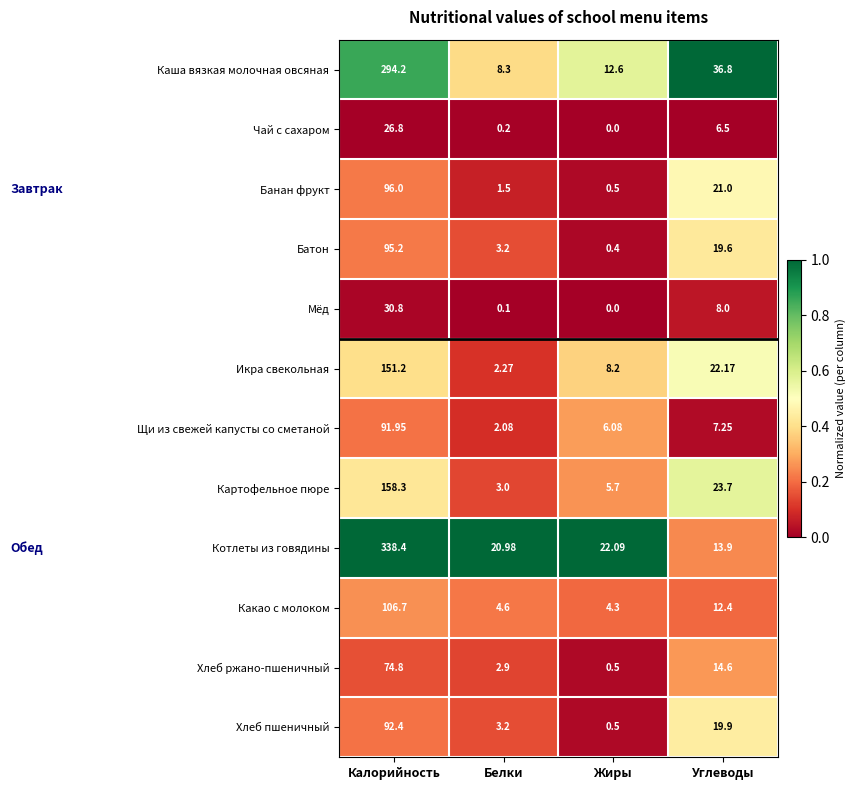

Between Жиры and Углеводы, which series saw the biggest shift?

Каша вязкая молочная овсяная